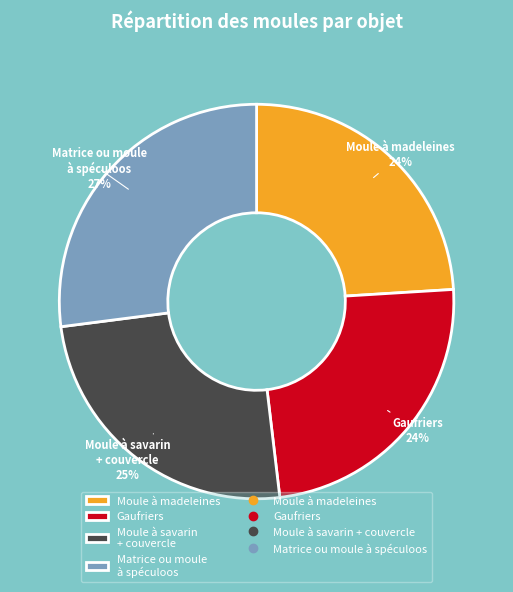

To the nearest percent, what percentage of the pie is Moule à savarin + couvercle?

25%